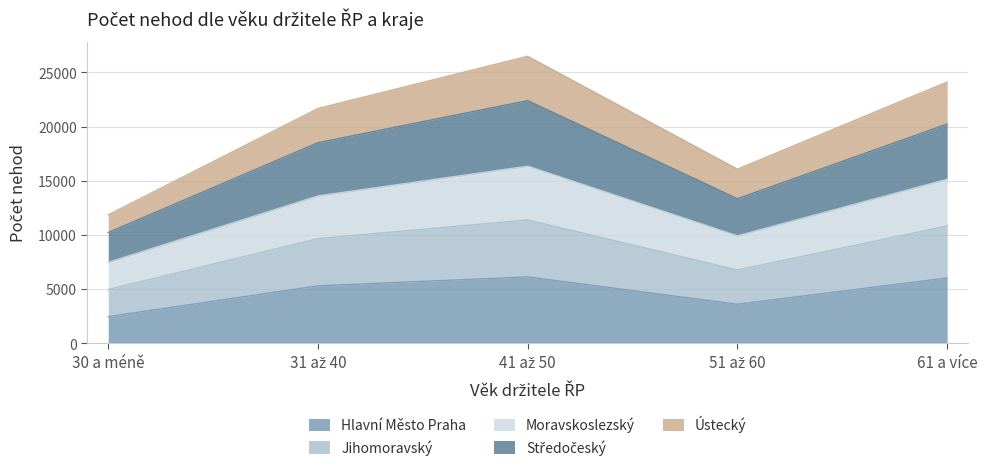

True or false: Středočeský and Moravskoslezský cross at least once.

False